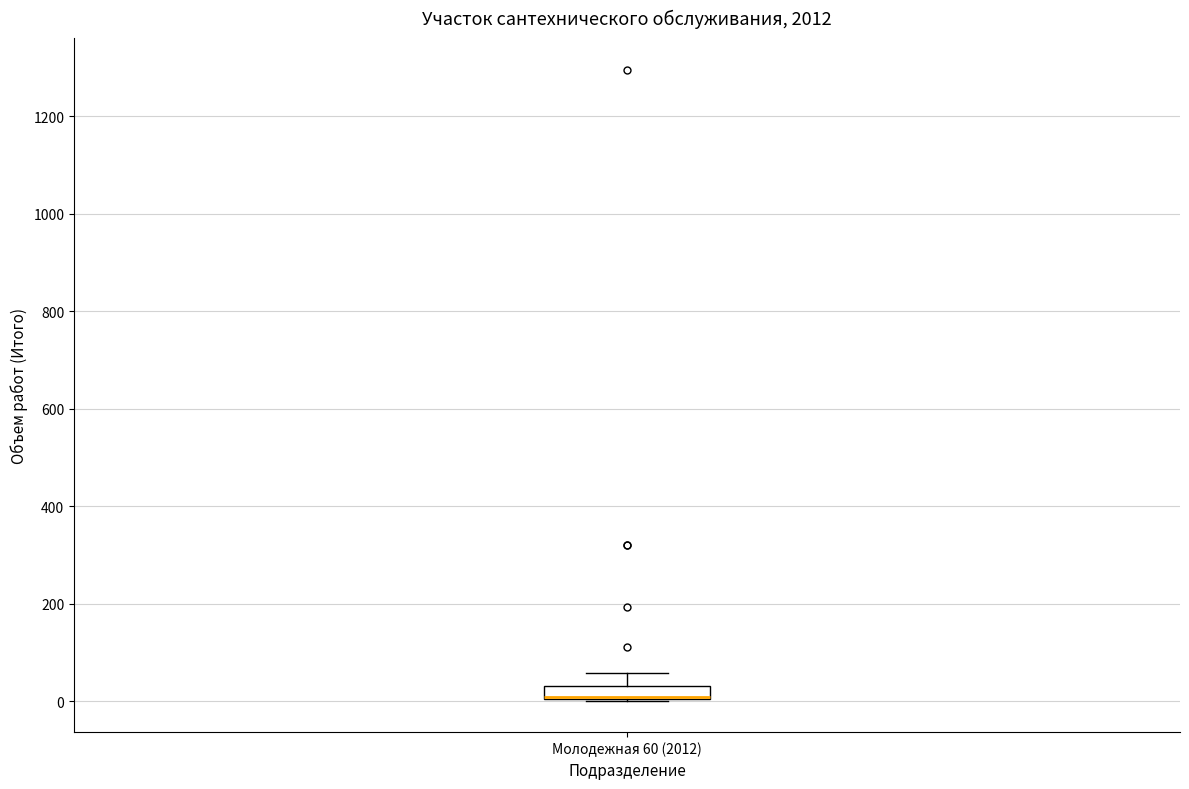

Where is the upper edge of the box for Молодежная 60 (2012) on the y-axis? The values are not printed on the chart, so give them approximately, as read against the axis.

40